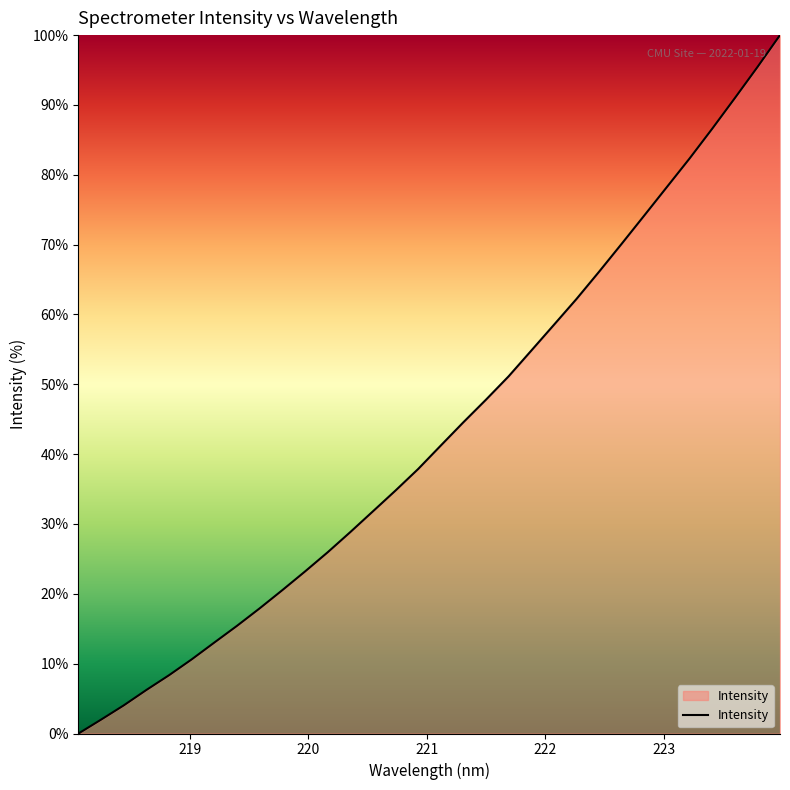

True or false: the data has more than 2 interior local peaks.

False